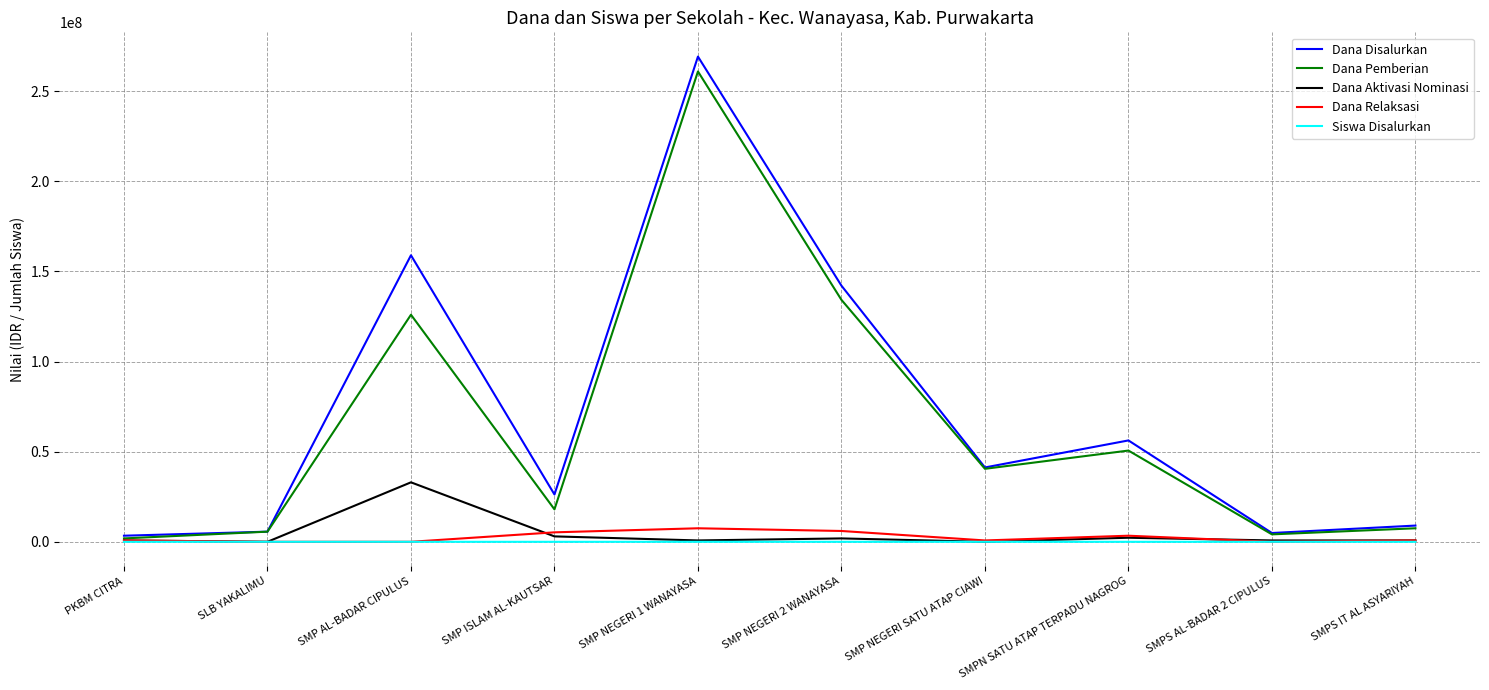

How many intersections are there between Siswa Disalurkan and Dana Relaksasi?

4